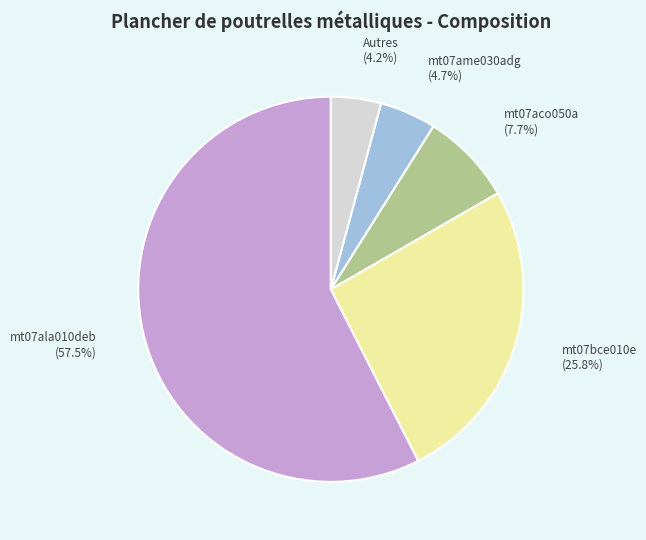

How many slices are in this pie chart?

5